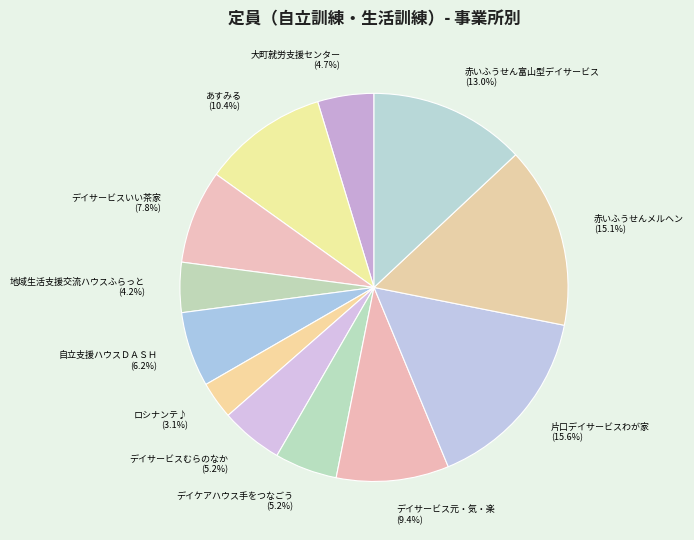

The ロシナンテ♪ slice represents 10% of the pie. True or false?

False